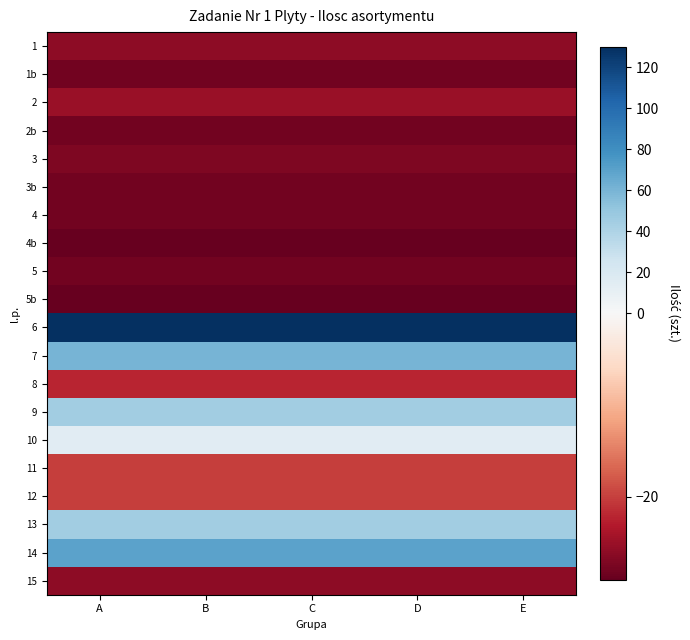

Reading left to right, what are all the values shown in this chart?

1: A=-26.1	B=-26.1	C=-26.1	D=-26.1	E=-26.1
1b: A=-28.1	B=-28.1	C=-28.1	D=-28.1	E=-28.1
2: A=-25.1	B=-25.1	C=-25.1	D=-25.1	E=-25.1
2b: A=-28.1	B=-28.1	C=-28.1	D=-28.1	E=-28.1
3: A=-27.1	B=-27.1	C=-27.1	D=-27.1	E=-27.1
3b: A=-28.1	B=-28.1	C=-28.1	D=-28.1	E=-28.1
4: A=-28.1	B=-28.1	C=-28.1	D=-28.1	E=-28.1
4b: A=-29.1	B=-29.1	C=-29.1	D=-29.1	E=-29.1
5: A=-28.1	B=-28.1	C=-28.1	D=-28.1	E=-28.1
5b: A=-29.1	B=-29.1	C=-29.1	D=-29.1	E=-29.1
6: A=129.9	B=129.9	C=129.9	D=129.9	E=129.9
7: A=60.0	B=60.0	C=60.0	D=60.0	E=60.0
8: A=-22.1	B=-22.1	C=-22.1	D=-22.1	E=-22.1
9: A=45.0	B=45.0	C=45.0	D=45.0	E=45.0
10: A=14.9	B=14.9	C=14.9	D=14.9	E=14.9
11: A=-20.1	B=-20.1	C=-20.1	D=-20.1	E=-20.1
12: A=-20.1	B=-20.1	C=-20.1	D=-20.1	E=-20.1
13: A=45.0	B=45.0	C=45.0	D=45.0	E=45.0
14: A=70.0	B=70.0	C=70.0	D=70.0	E=70.0
15: A=-26.1	B=-26.1	C=-26.1	D=-26.1	E=-26.1